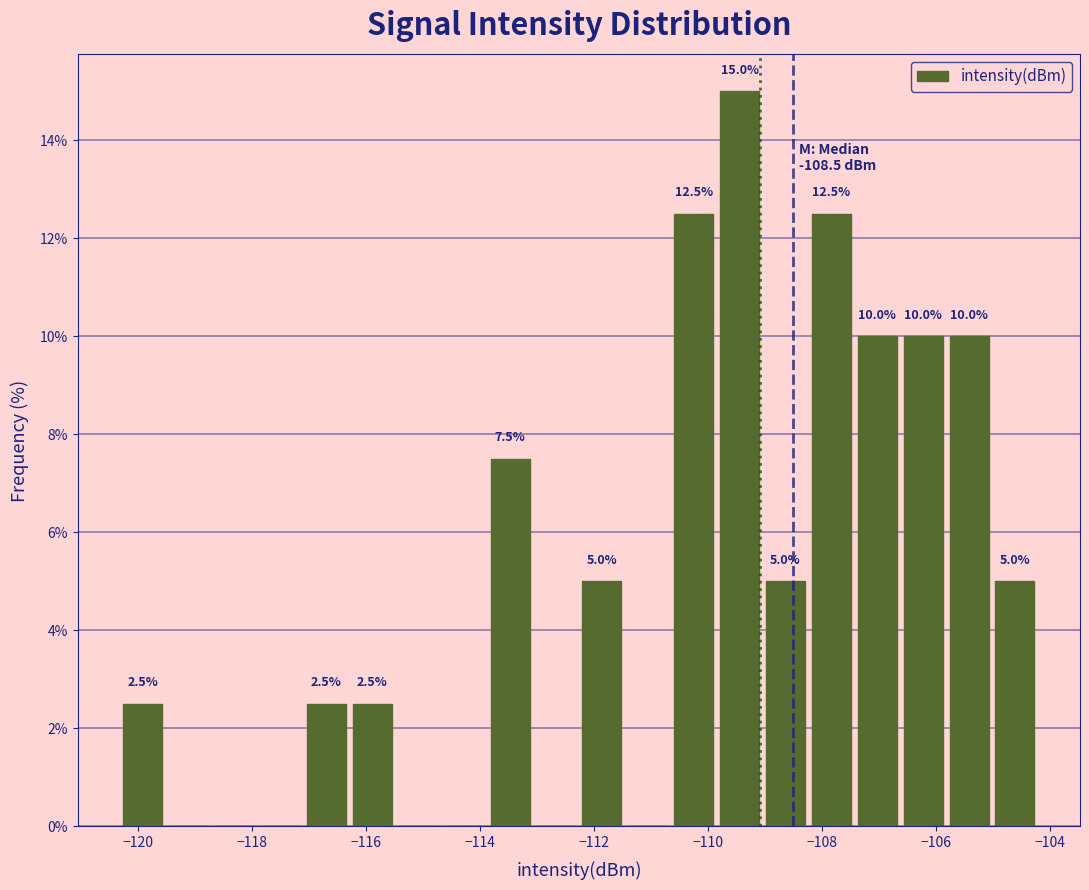

Over which range of the x-axis is the bar tallest?

-109.8 to -109.0